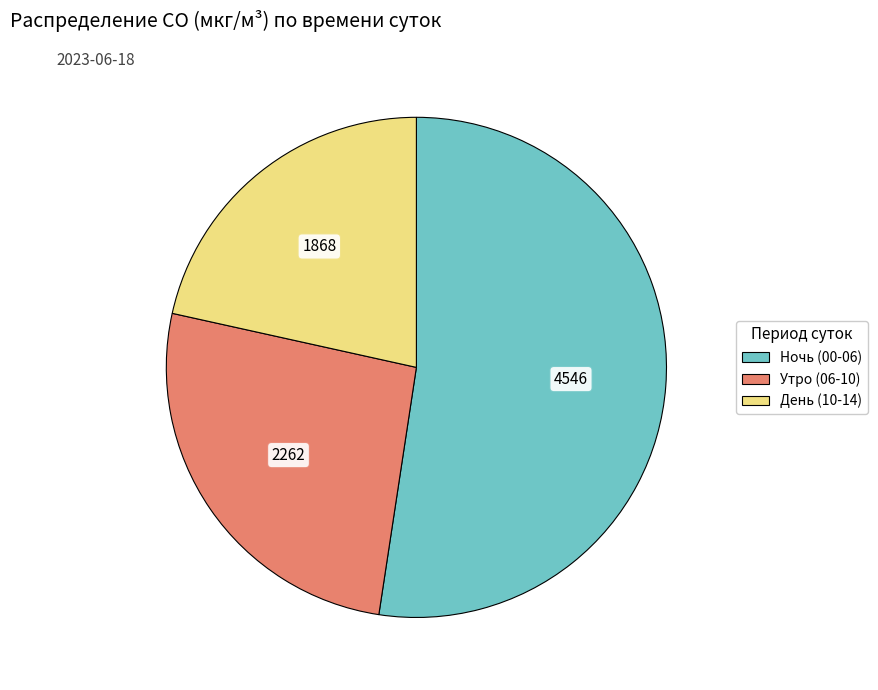

Is there any slice that represents more than half of the pie?

Yes